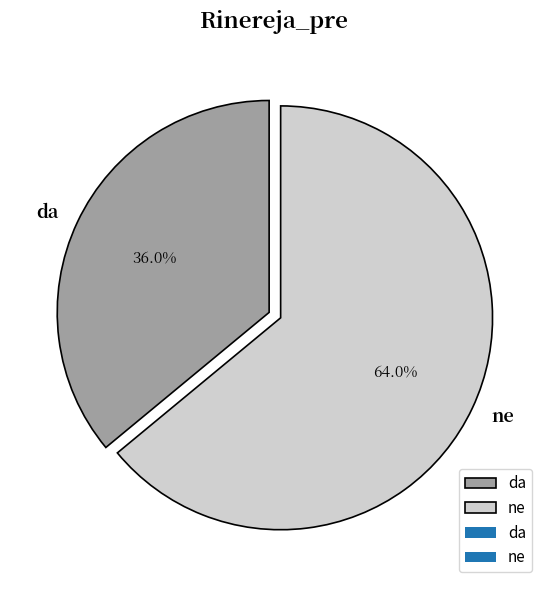

What percentage is the da slice, to the nearest percent?

36%